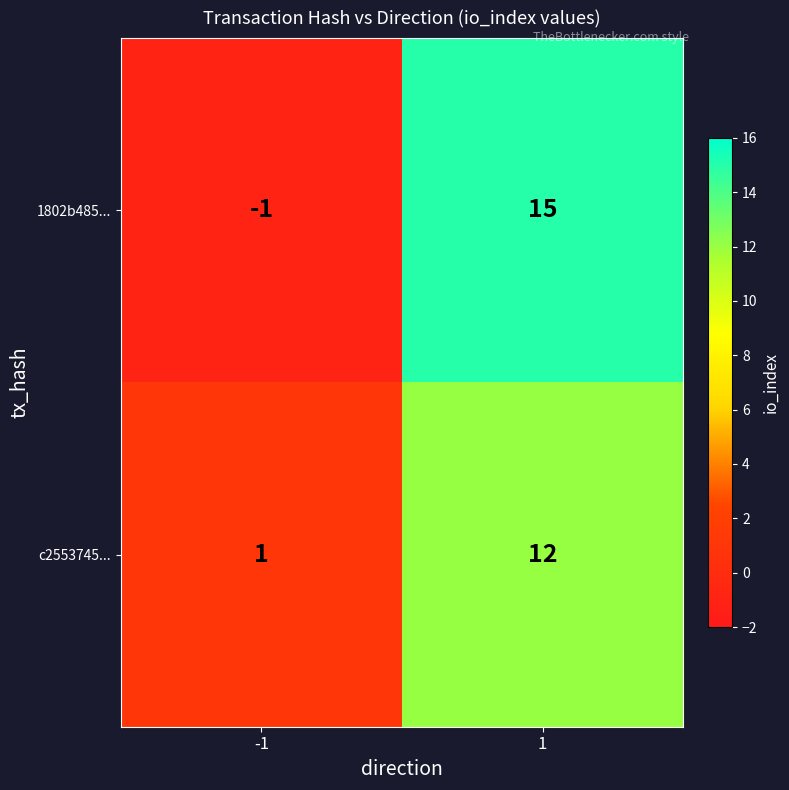

Reading left to right, list all the values displayed in this chart.

1802b485...: -1=-1	1=15
c2553745...: -1=1	1=12